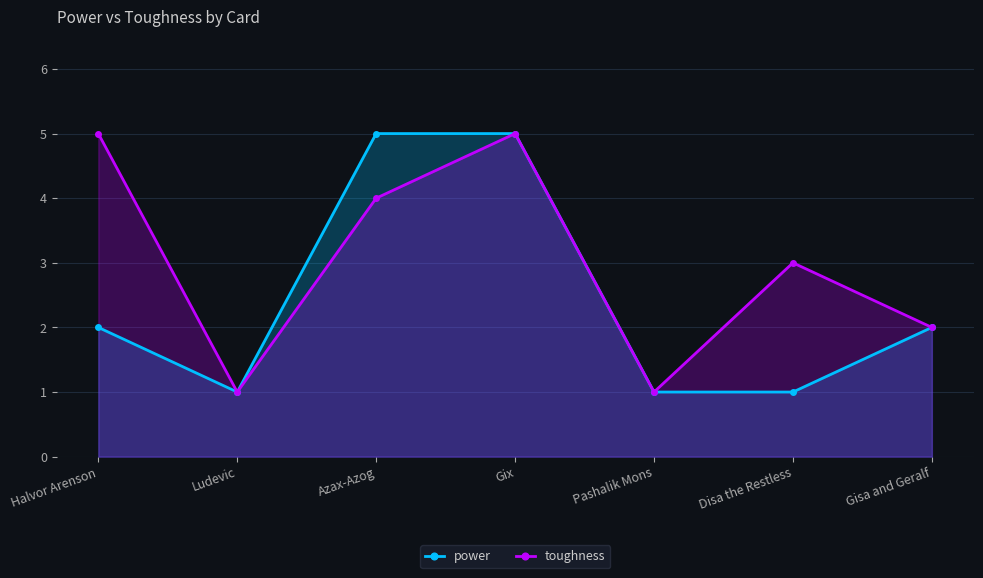

What is the total value across all series at Pashalik Mons?

2